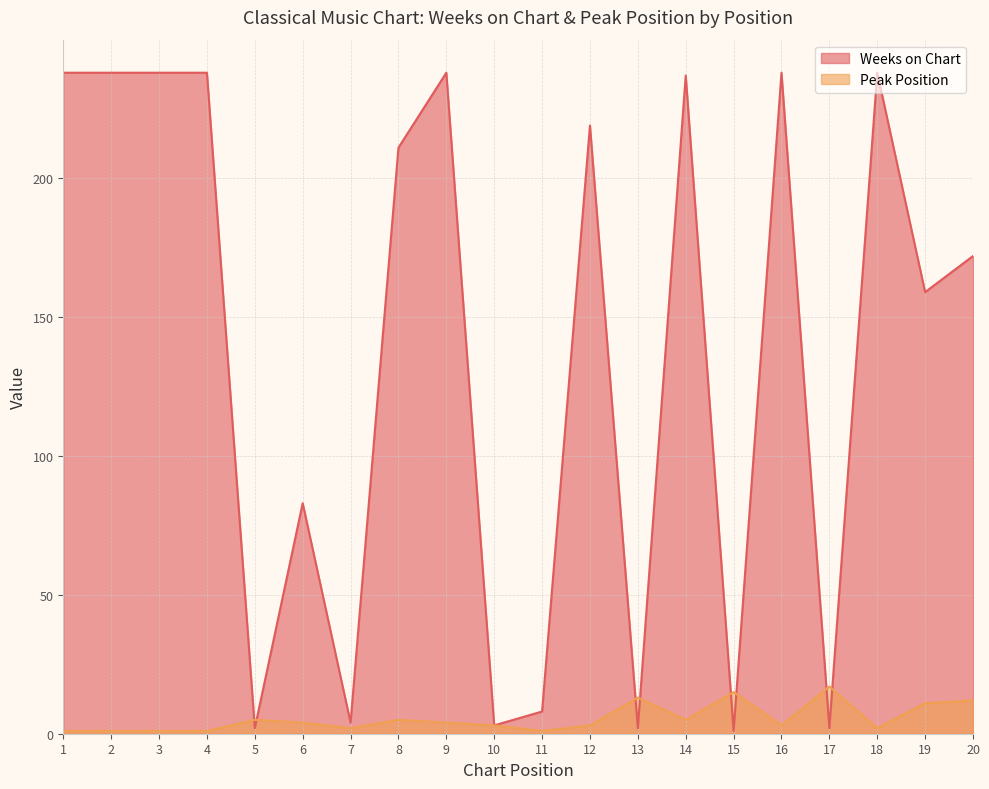

Where is the first local minimum for Peak Position?

7